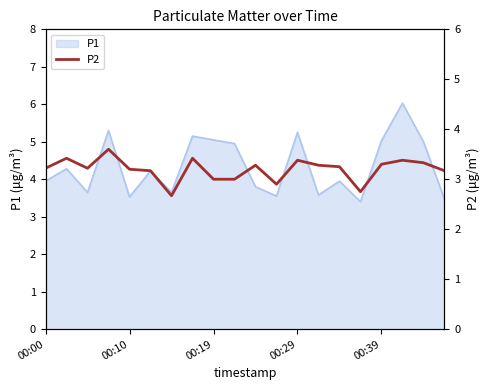

What is the highest value of the P1 series?

6.0